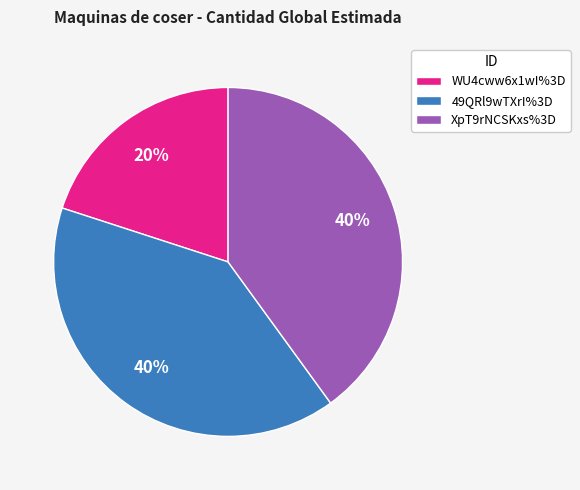

Is there any slice that represents more than half of the pie?

No